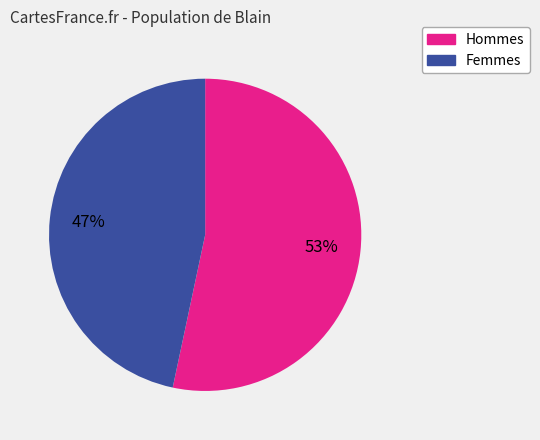

To the nearest percent, what is the average slice percentage?

50%